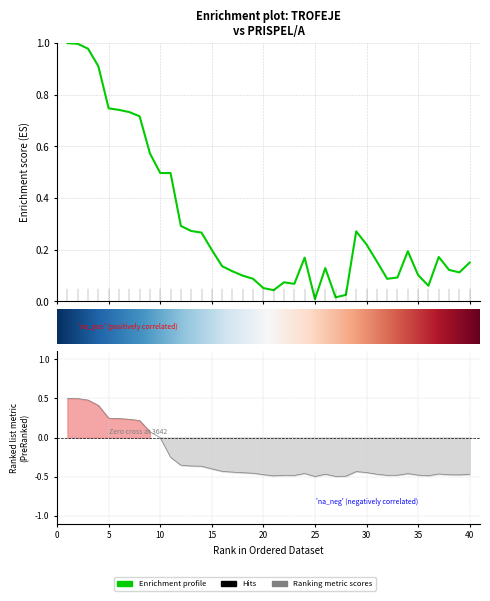

In Prispel/a, how many points are lower than both neighbors (excluding endpoints)?

7